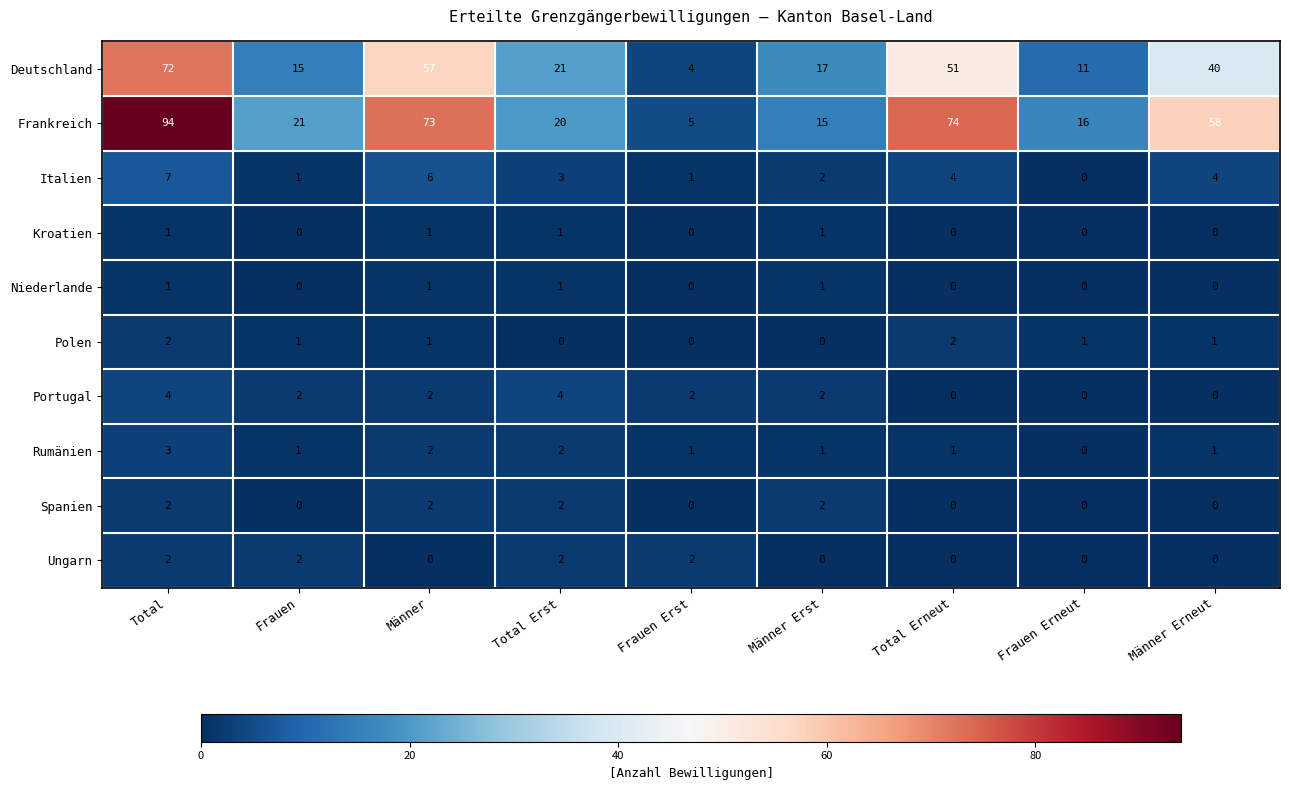

Rank the categories by Frankreich value from highest to lowest.

Total, Total Erneut, Männer, Männer Erneut, Frauen, Total Erst, Frauen Erneut, Männer Erst, Frauen Erst